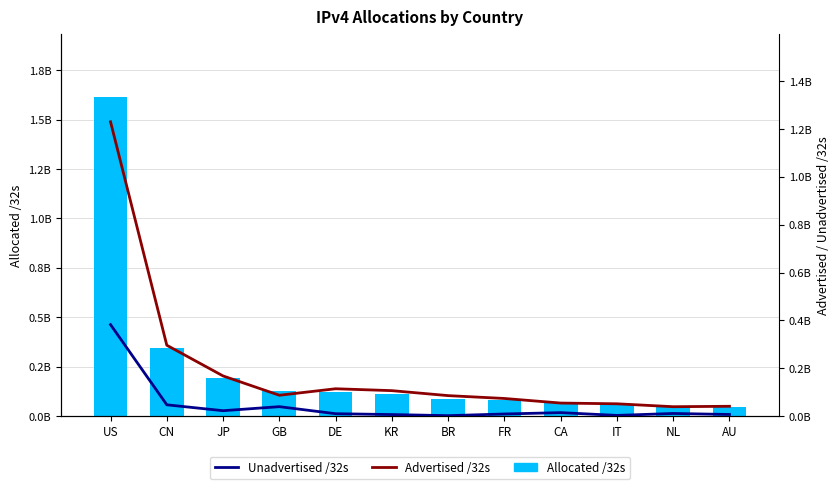

What is the difference between the maximum and minimum values in the Allocated /32s series?

1565252448